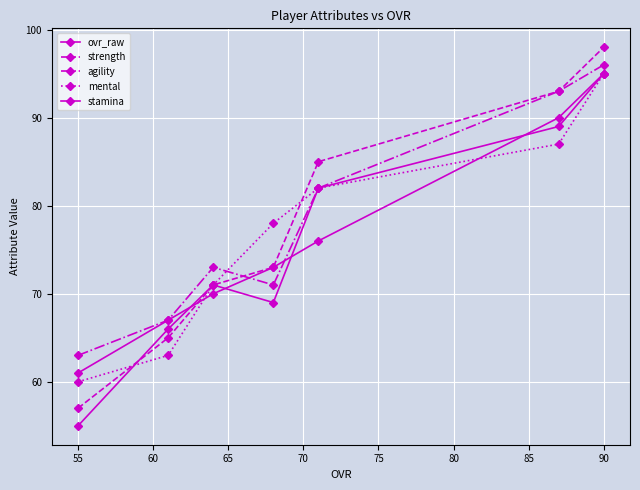

True or false: stamina and mental cross at least once.

True